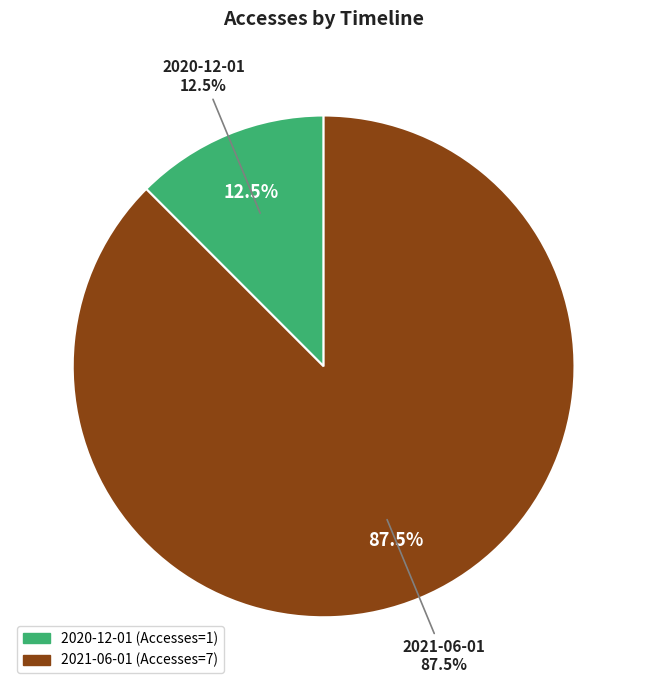

Count the number of slices in the pie.

2